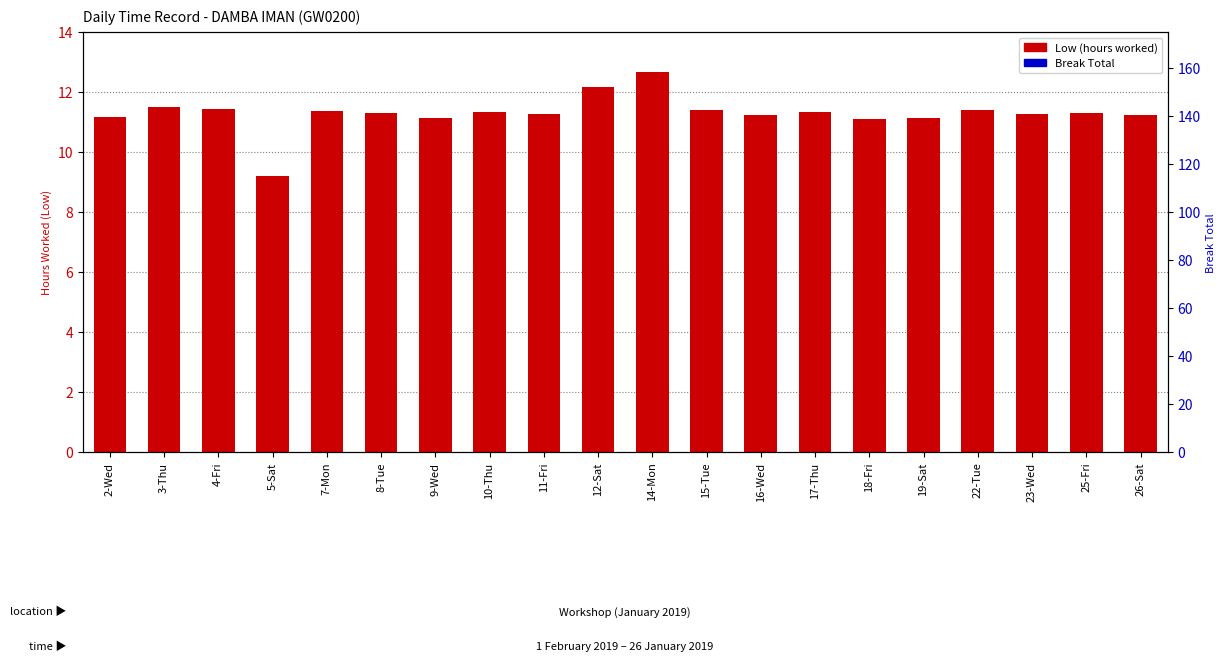

Count the number of data series in this chart.

2